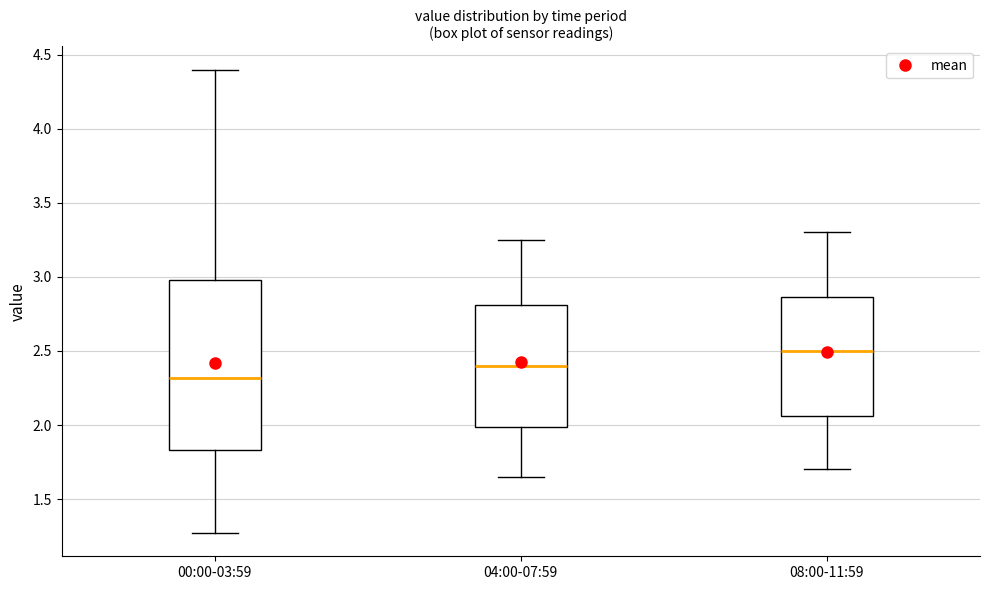

Reading left to right, transcribe this box plot: for each box, give where its median line is, the range the box spans, and where its two whiskers end, as read against the y-axis. The values are not printed on the chart, so give them approximately, as read against the axis.

00:00-03:59: median 2.30, box 1.85 to 3.00, whiskers 1.25 to 4.40
04:00-07:59: median 2.40, box 2.00 to 2.80, whiskers 1.65 to 3.25
08:00-11:59: median 2.50, box 2.05 to 2.85, whiskers 1.70 to 3.30